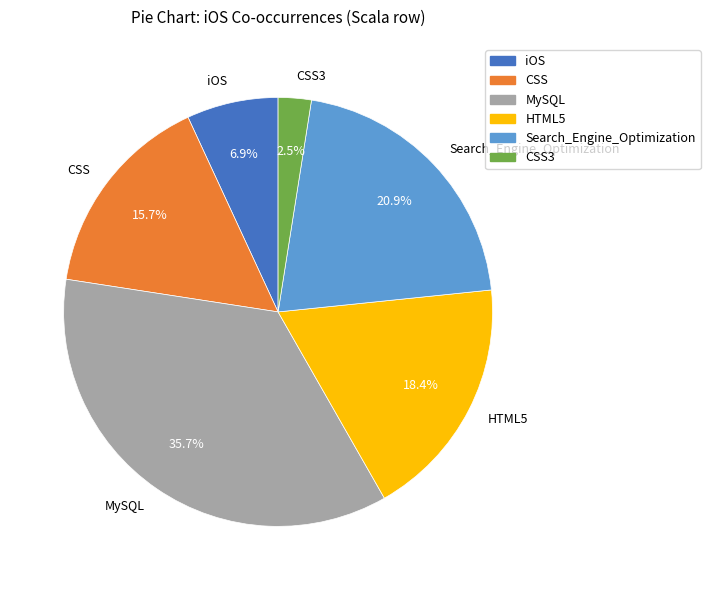

How many segments does this pie chart have?

6